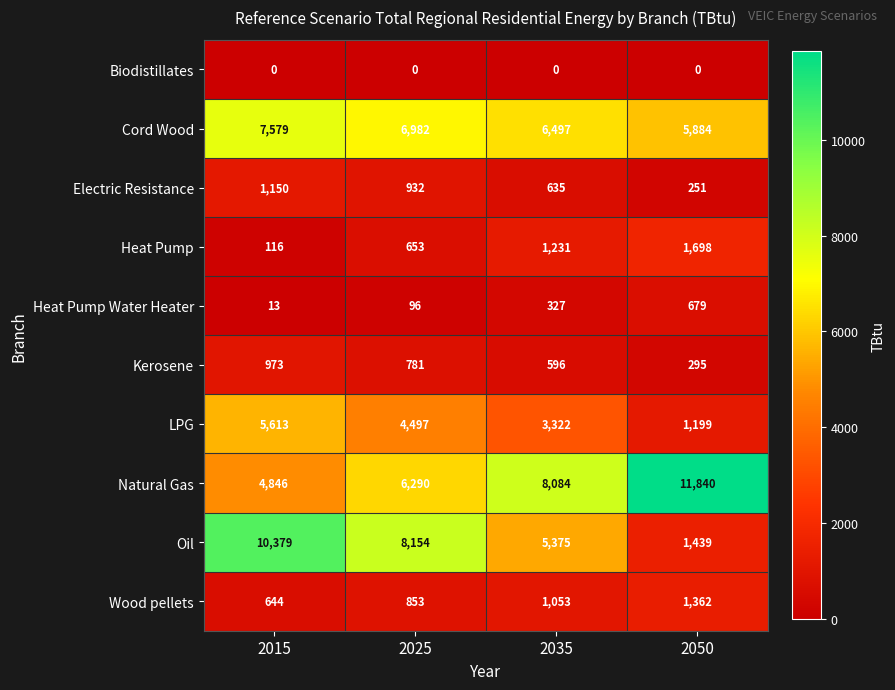

What is the difference between the maximum and minimum values in the Heat Pump Water Heater series?

666